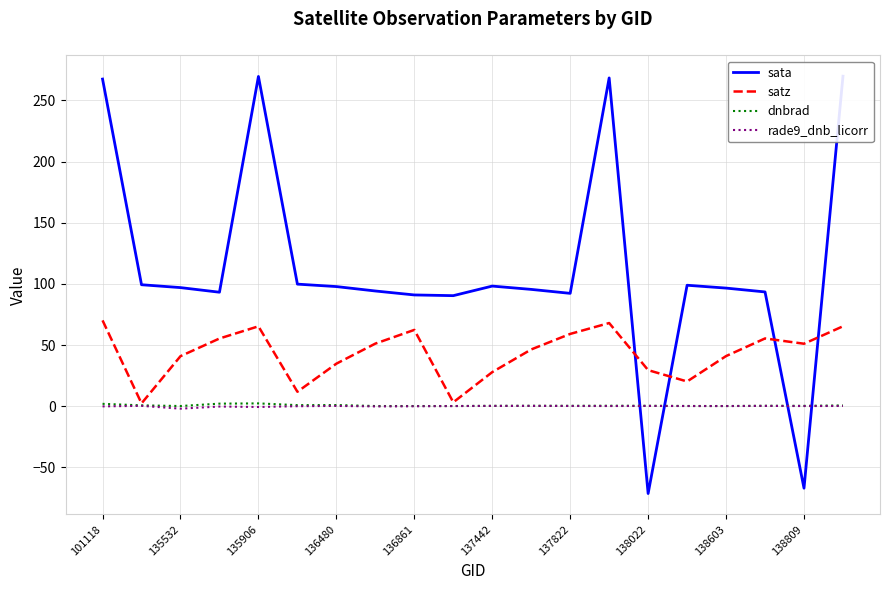

How many intersections are there between sata and dnbrad?

4